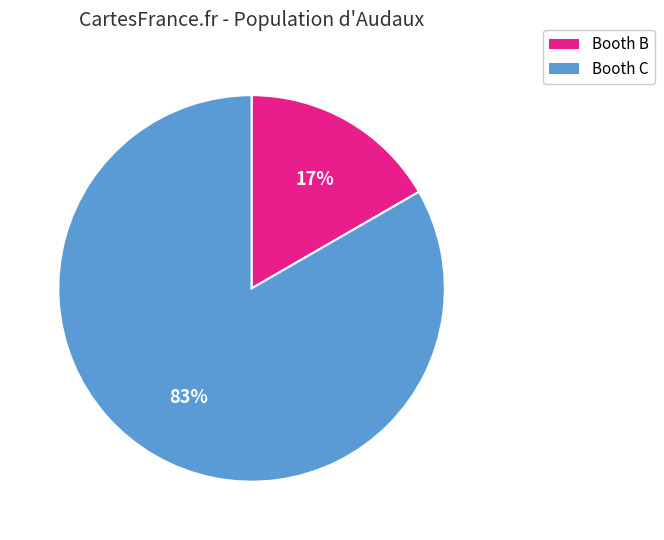

Count the number of slices in the pie.

2